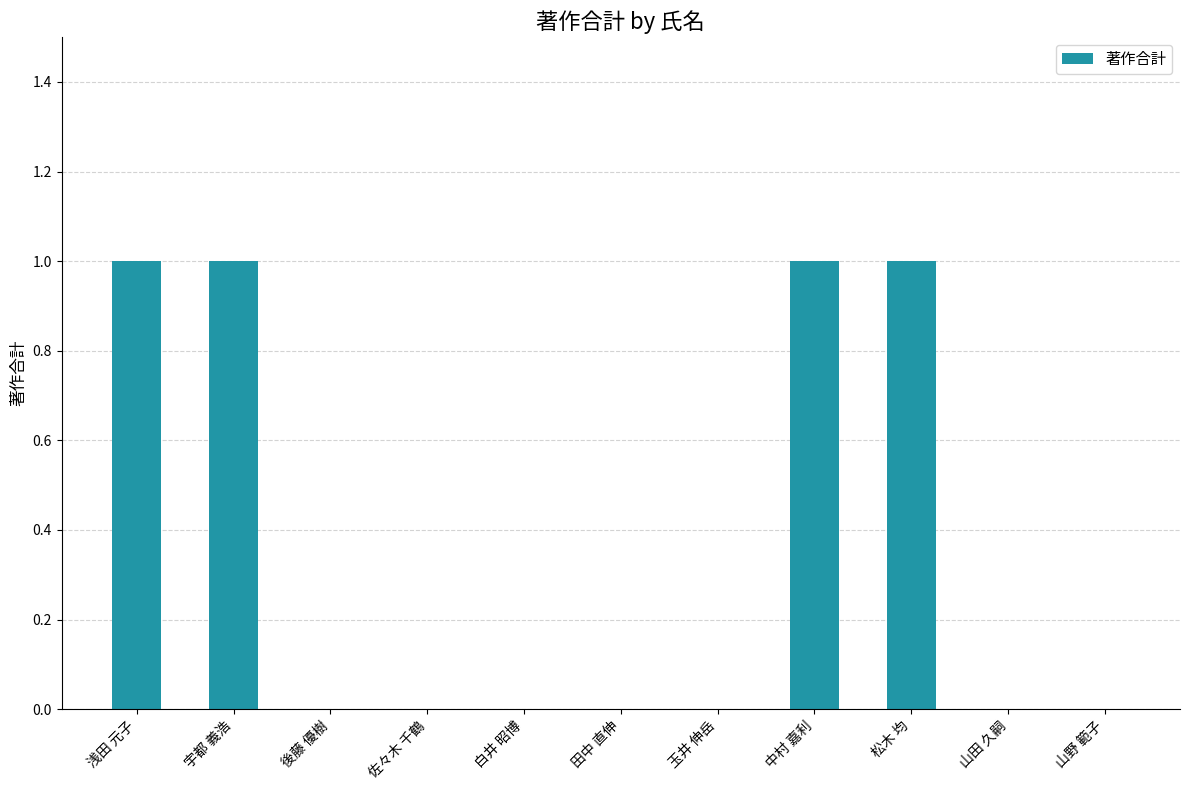

What is the change in value from 後藤 優樹 to 松木 均?

+1